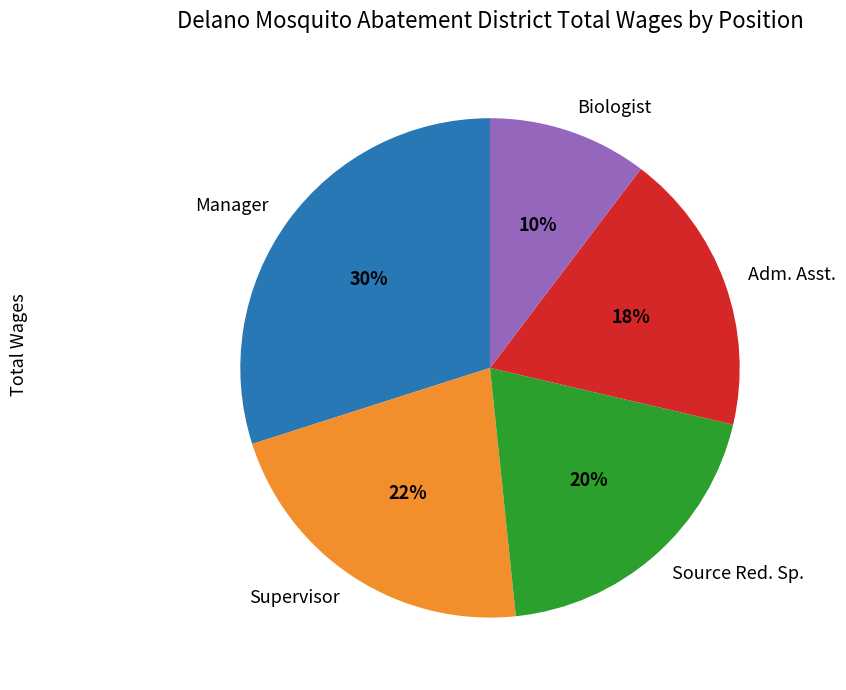

Is the sum of Supervisor and Source Red. Sp. greater than half?

No